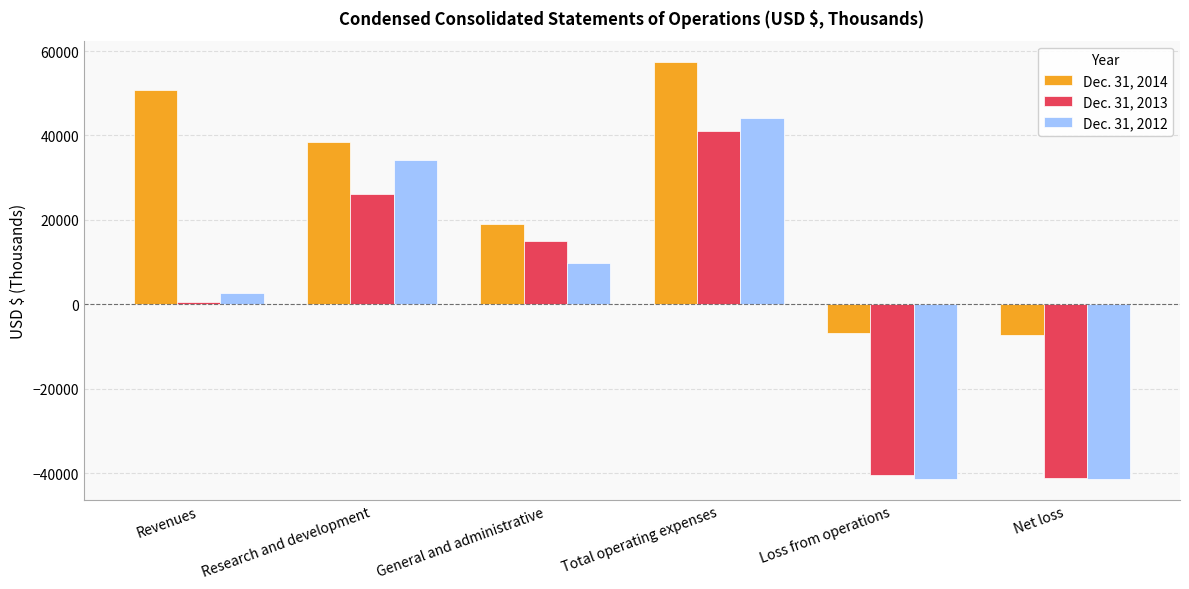

True or false: Dec. 31, 2014 has a value of 50854 at Revenues.

True